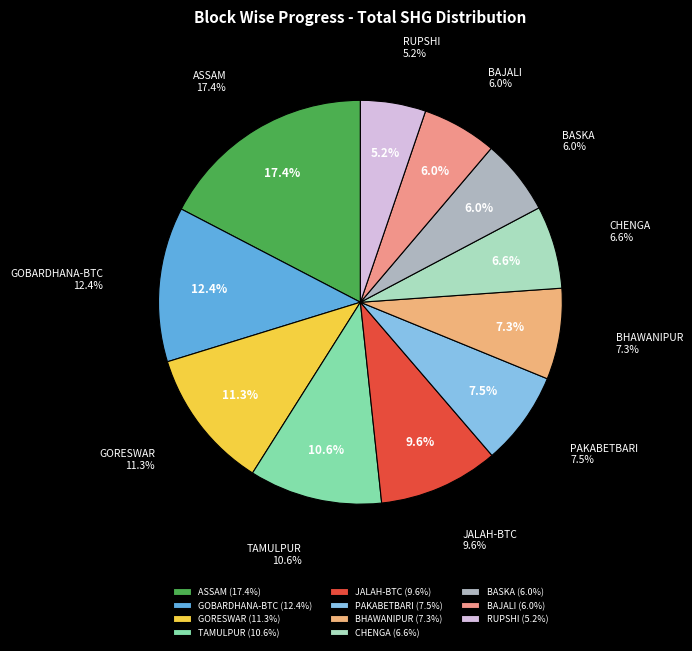

To the nearest percent, what percentage of the pie is BASKA?

6%